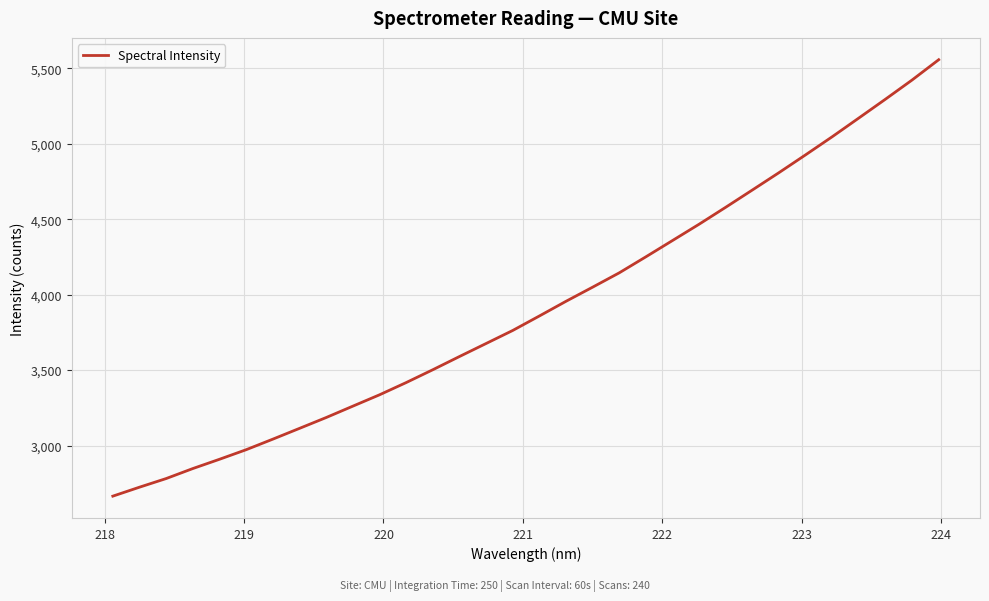

What is the maximum value shown in the chart?

5556.9